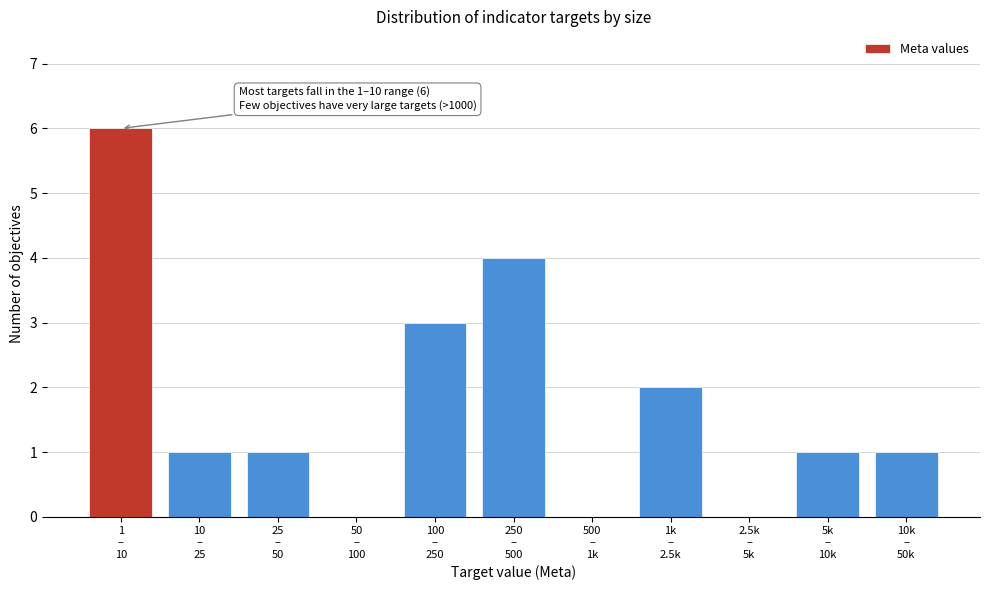

What is the sum of all values?

19